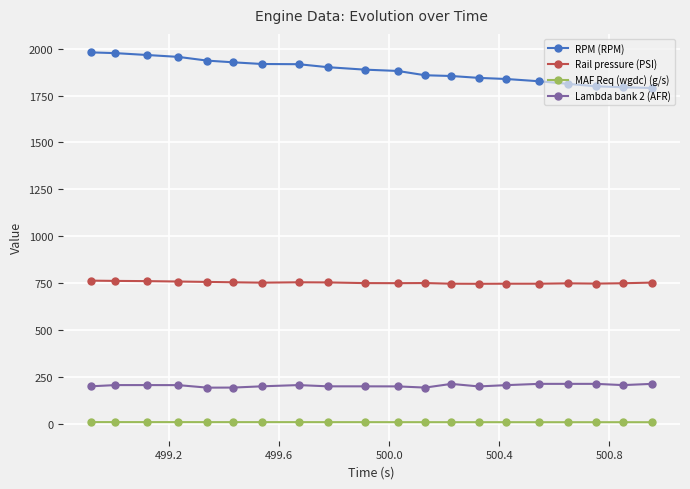

At how many categories does at least one series exceed 681?

20